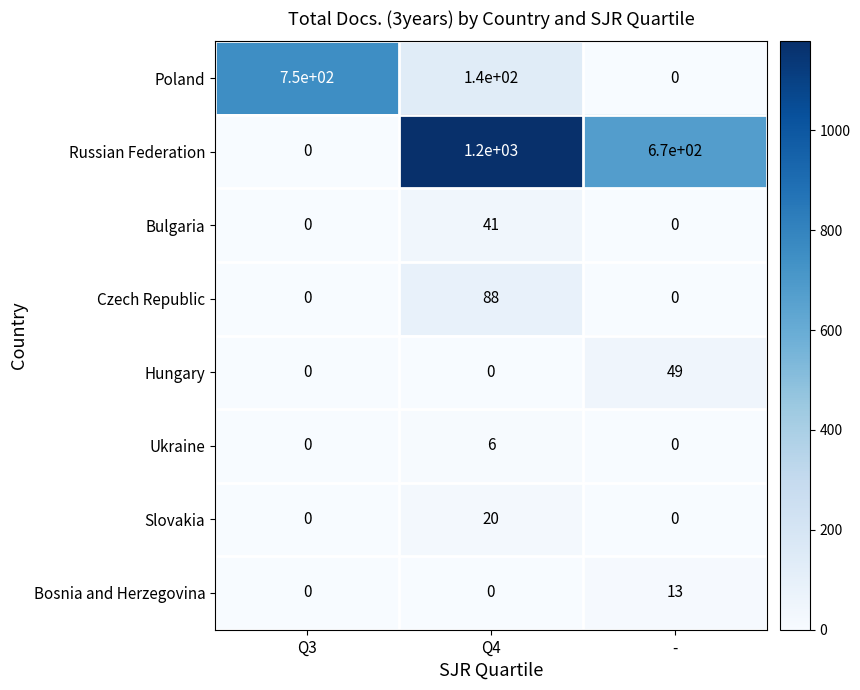

Which series has the largest total across all categories?

Russian Federation